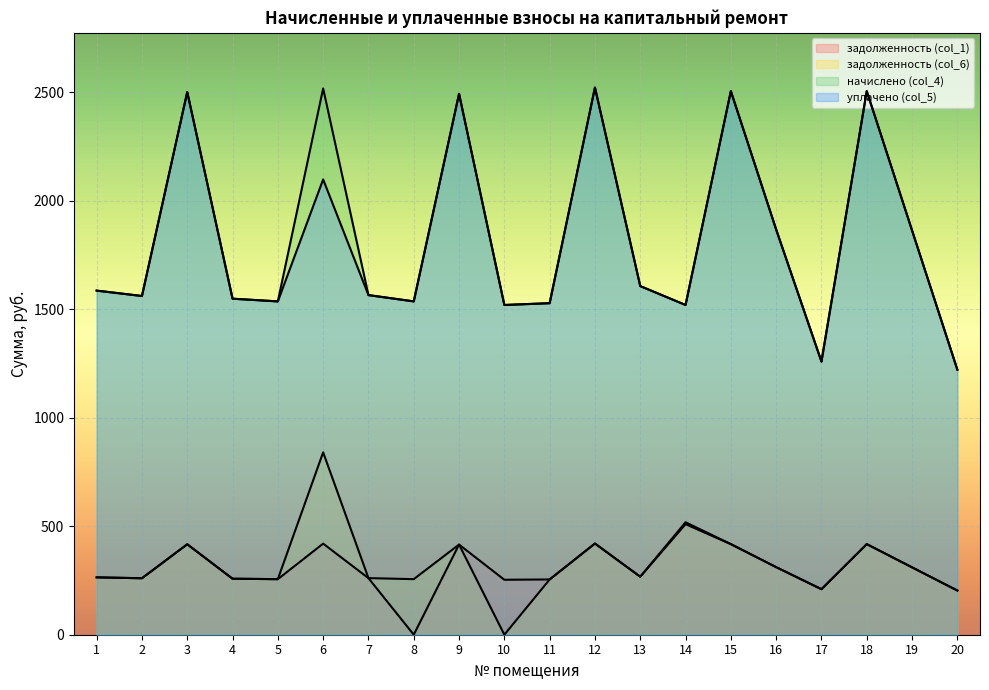

Which series changed the most between 8 and 14?

задолженность (col_1)